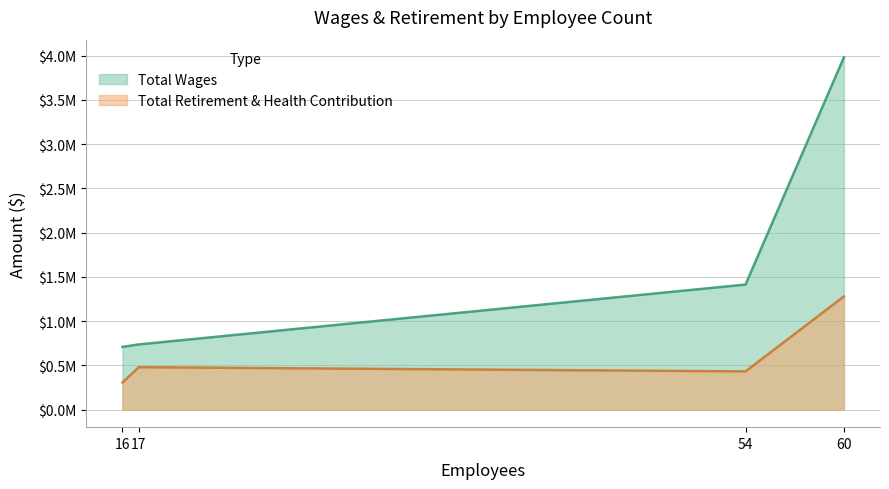

Does the chart display data point markers on the line(s)?

No